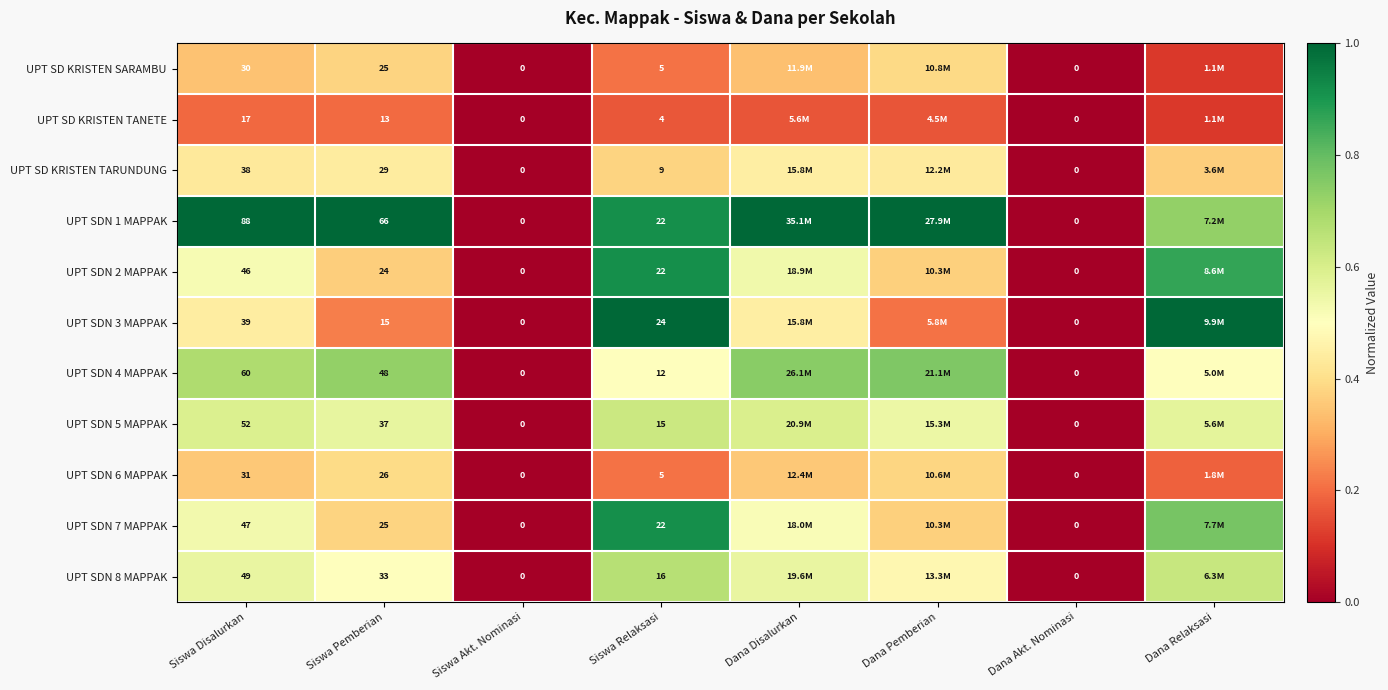

What is the difference between the maximum and minimum values in the UPT SDN 5 MAPPAK series?

0.6